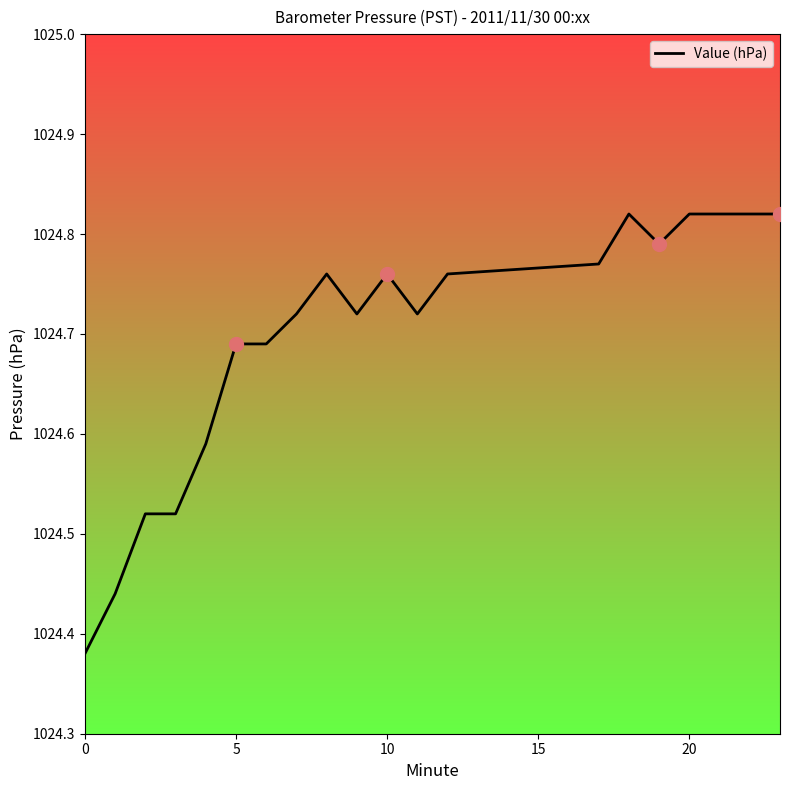

What is the greatest value displayed?

1024.8